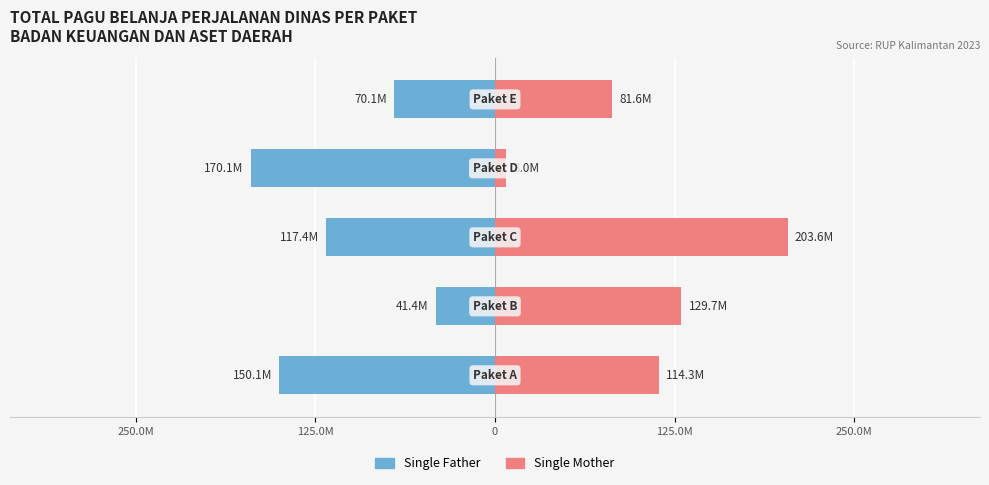

What is the difference between the maximum and minimum values in the Single Mother series?

195557752